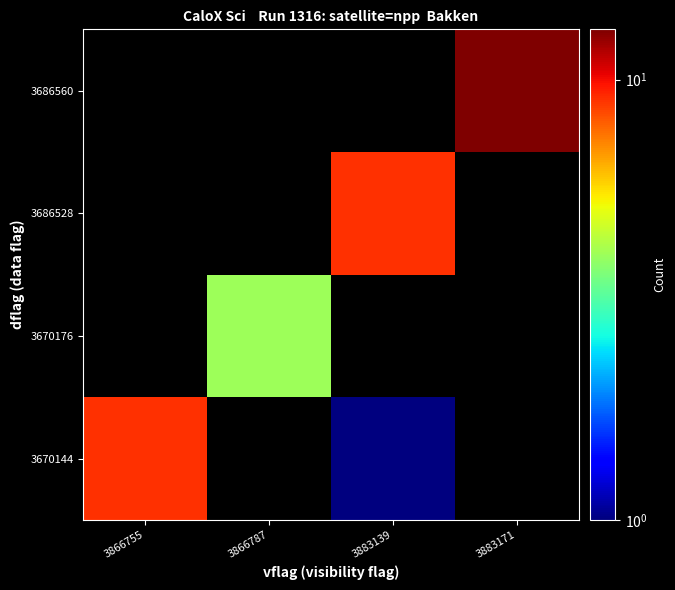

What is the spread (max minus min) of values at 3883171?

13